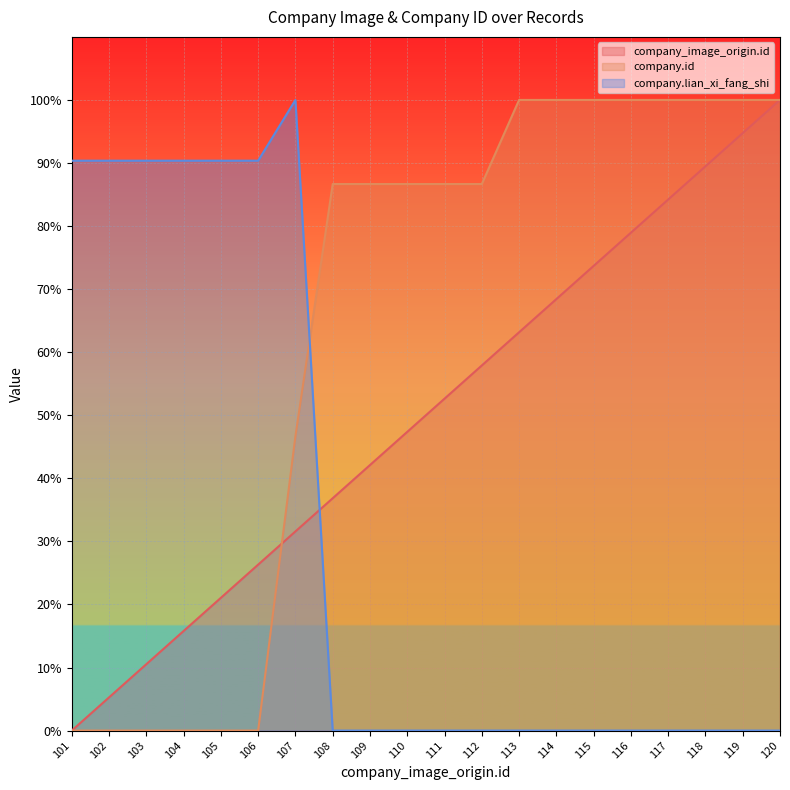

Is the value of company.id at 109 greater than the value of company_image_origin.id at 118?

No